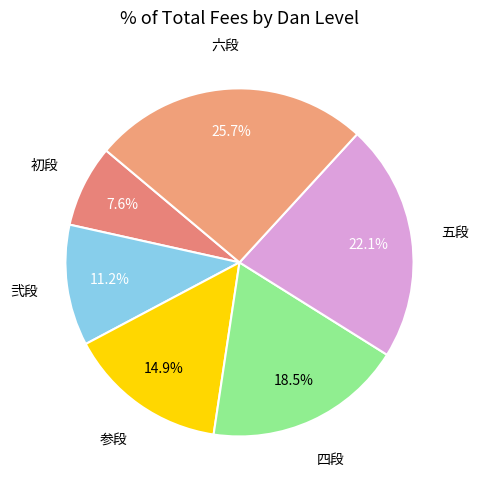

Approximately how many times larger is the value at 五段 compared to 四段?

1.2